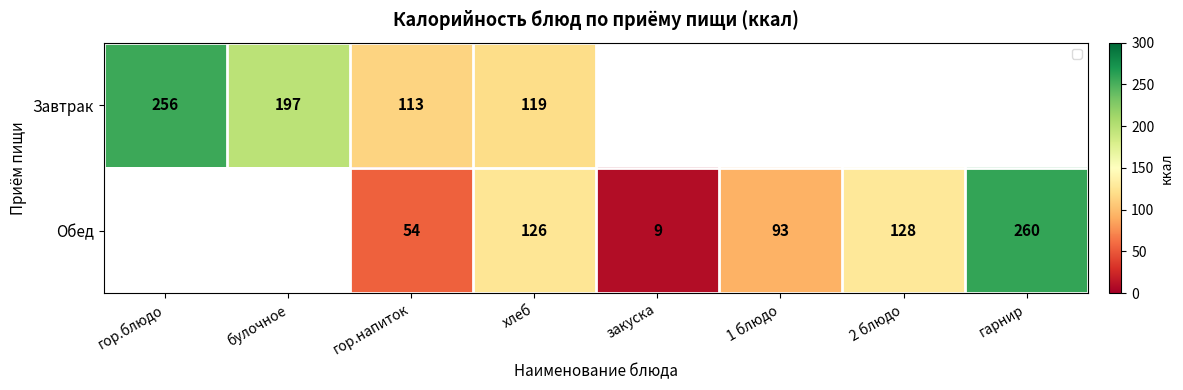

How many distinct data groups are displayed?

2